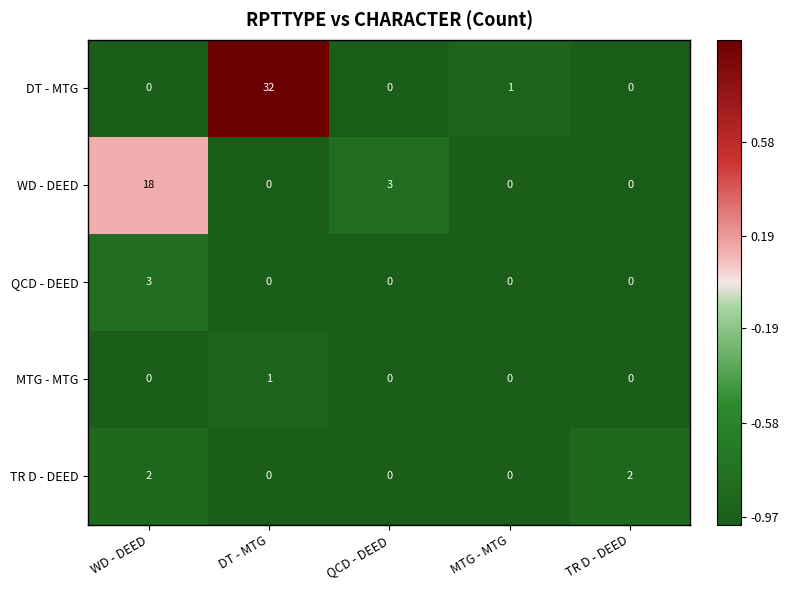

At which label is WD - DEED closest to 9?

QCD - DEED